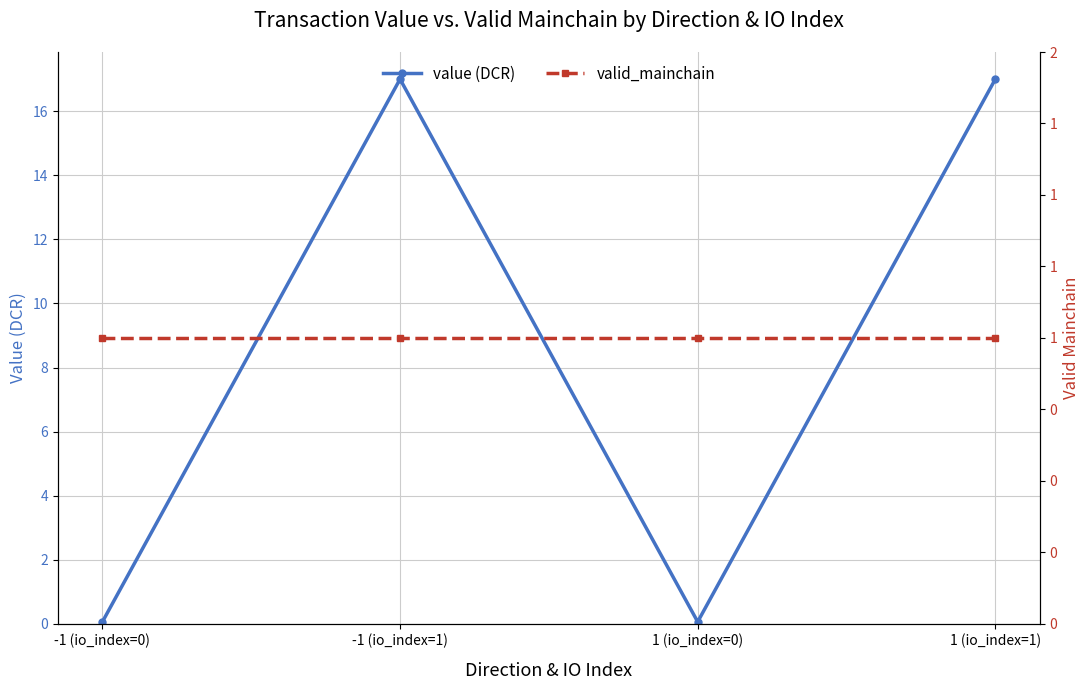

At how many categories does at least one series exceed 16?

2